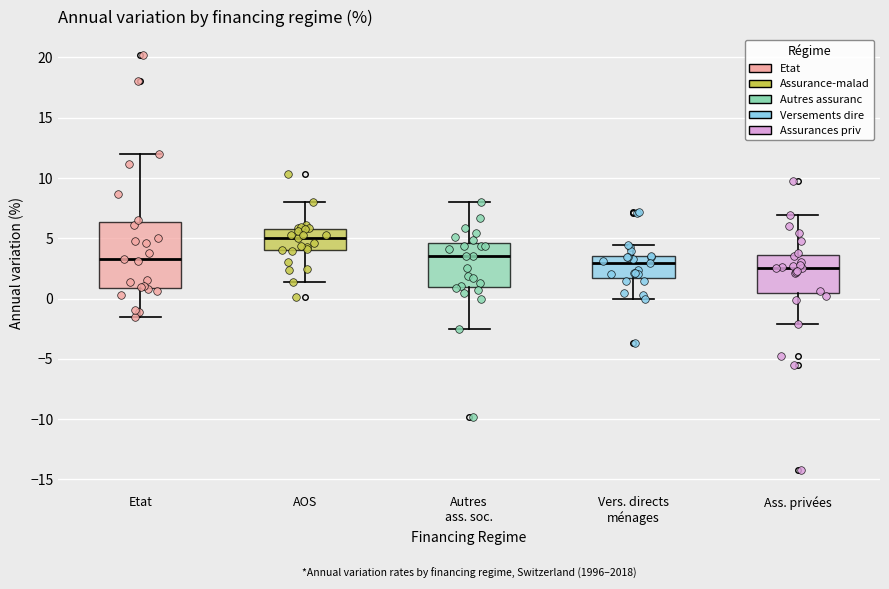

Reading left to right, transcribe this box plot: for each box, give where its median line is, the range the box spans, and where its two whiskers end, as read against the y-axis. The values are not printed on the chart, so give them approximately, as read against the axis.

Etat: median 3.5, box 1.0 to 6.5, whiskers -1.5 to 12.0
AOS: median 5.0, box 4.0 to 6.0, whiskers 1.5 to 8.0
Autres ass. soc.: median 3.5, box 1.0 to 4.5, whiskers -2.5 to 8.0
Vers. directs ménages: median 3.0, box 1.5 to 3.5, whiskers 0.0 to 4.5
Ass. privées: median 2.5, box 0.5 to 3.5, whiskers -2.0 to 7.0